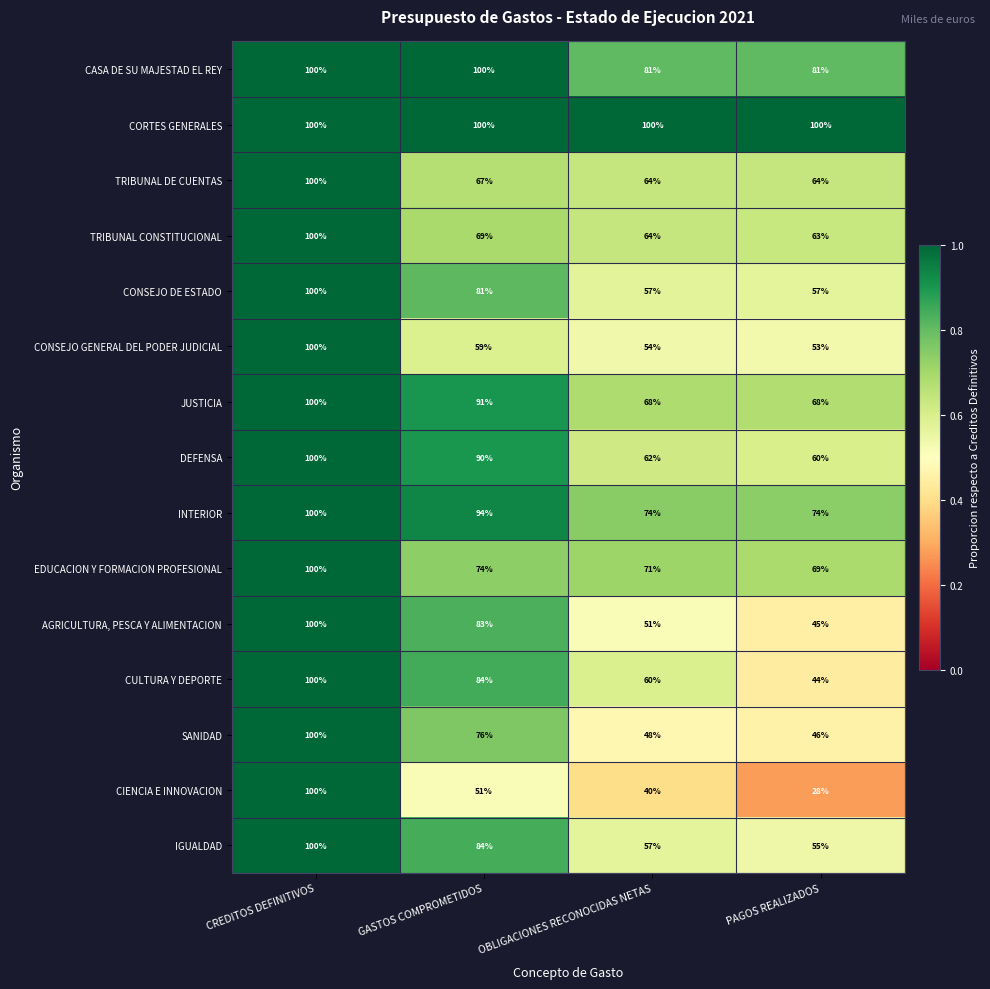

Which series has the widest spread of values?

CIENCIA E INNOVACION